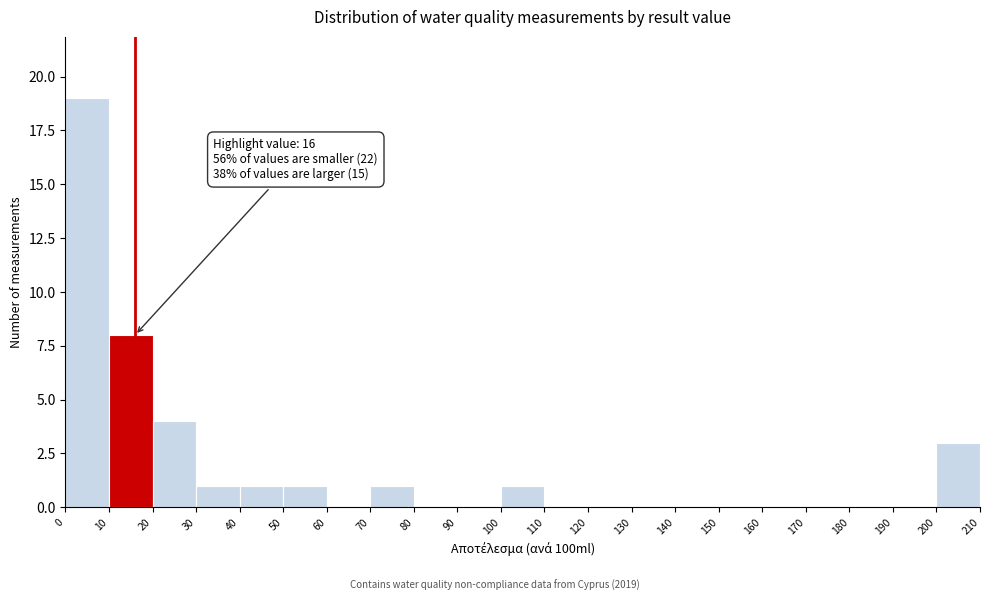

Which range on the x-axis has the tallest bar?

0 to 10